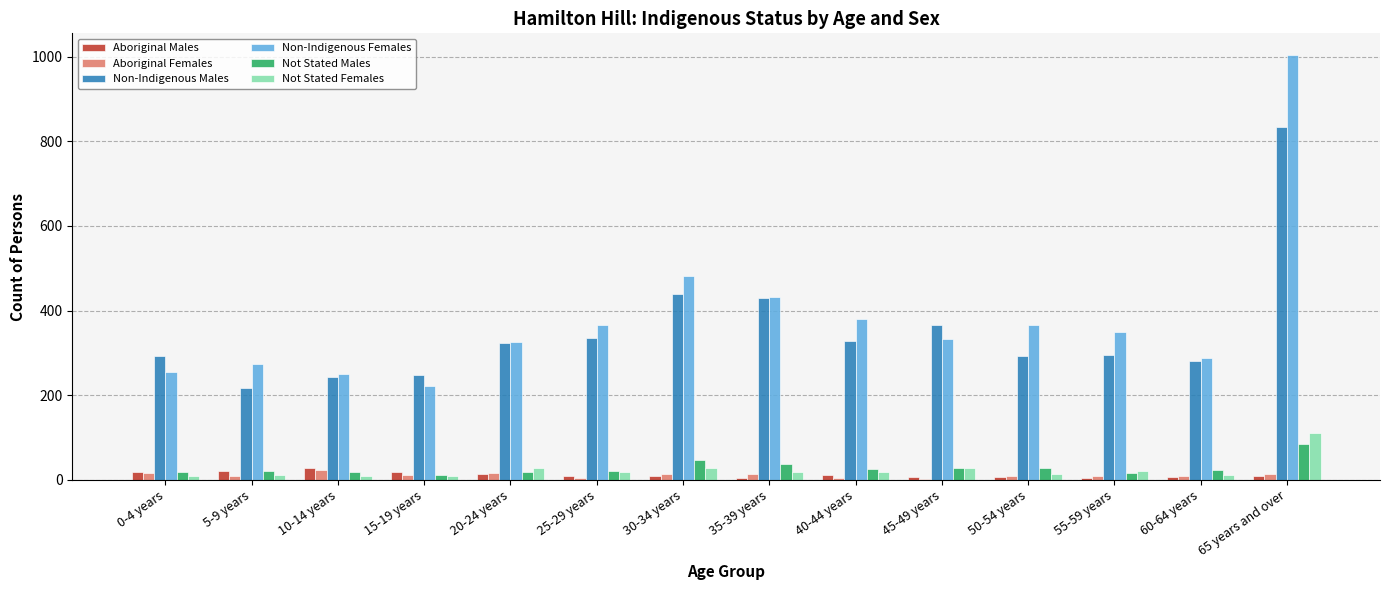

What is the sum of all Aboriginal Females values?

157